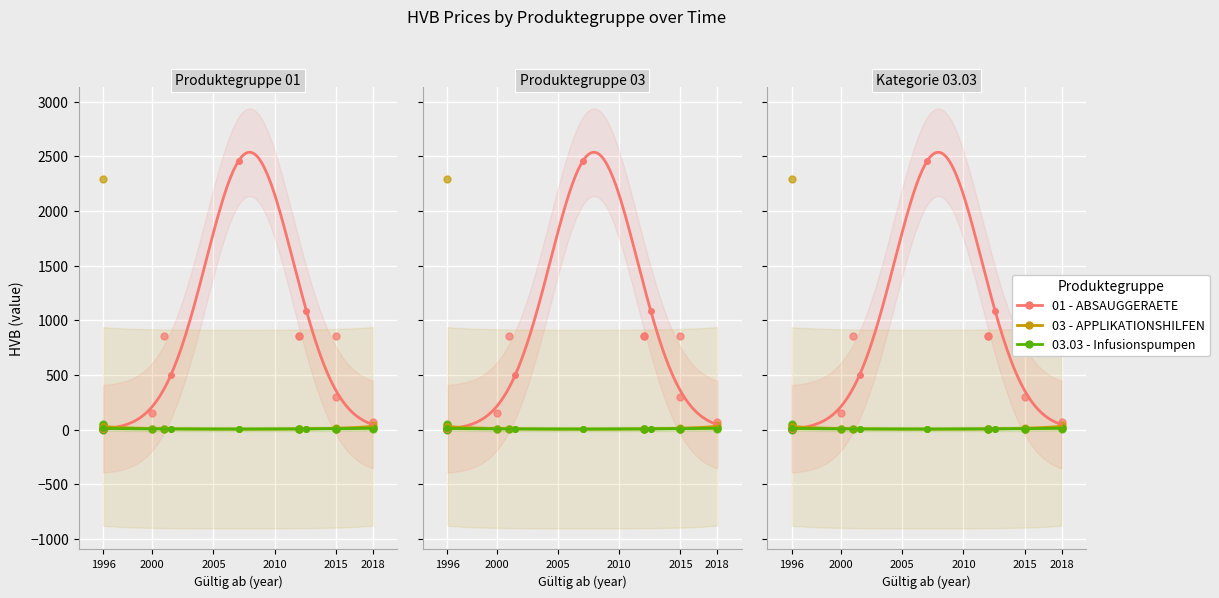

What are all the series names shown in the legend?

01 - ABSAUGGERAETE, 03 - APPLIKATIONSHILFEN, 03.03 - Infusionspumpen